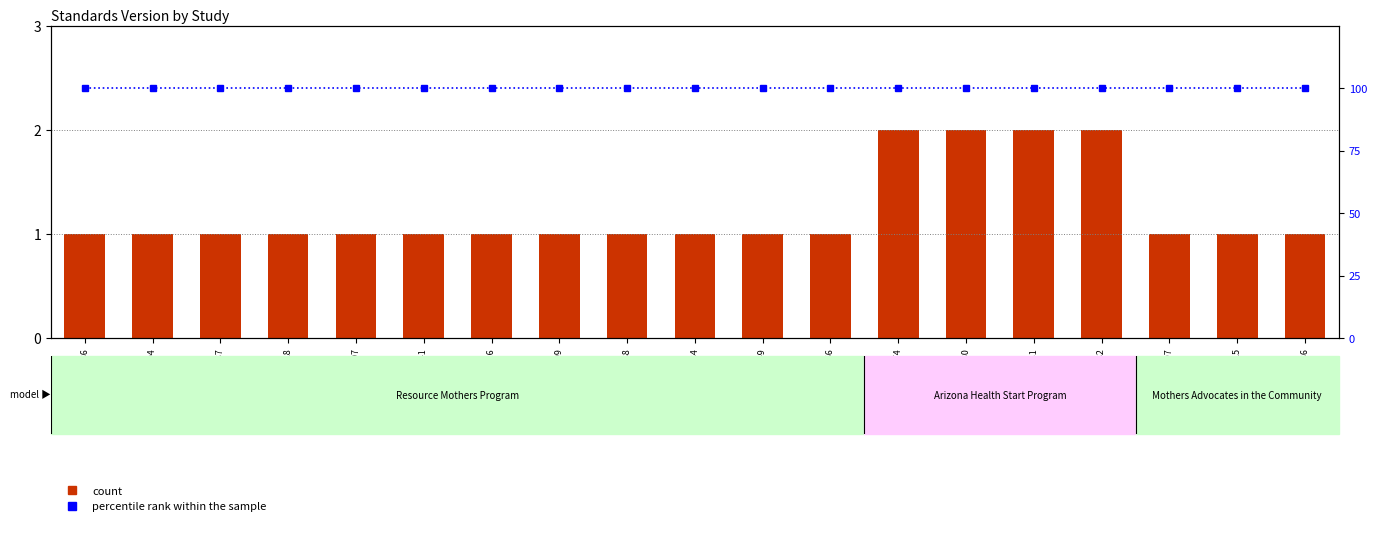

At which category is the sum across all series the highest?

WWHV027974